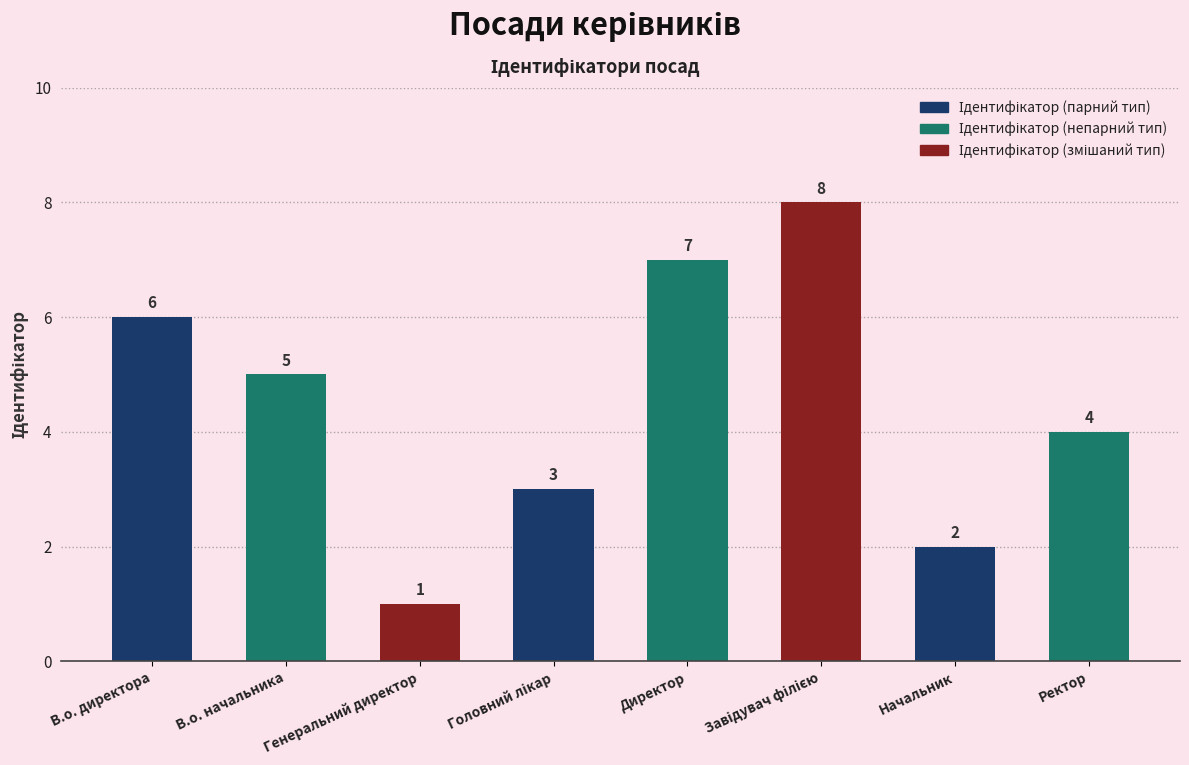

What is the value of the 1st bar from the left?

6